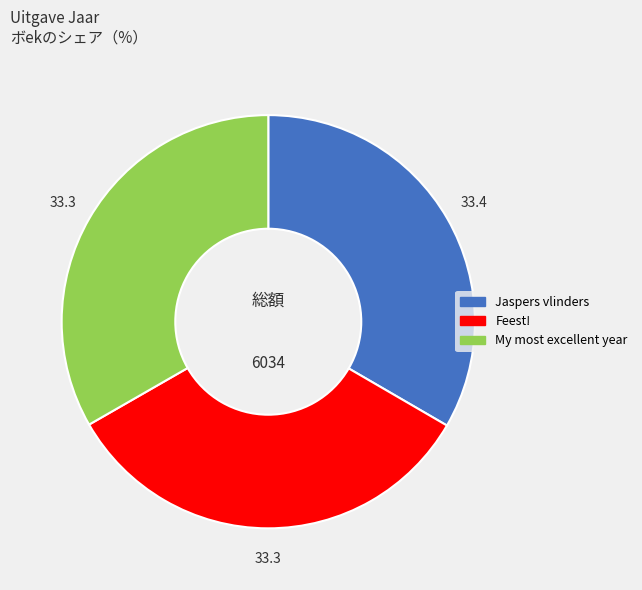

Count the number of slices in the pie.

3